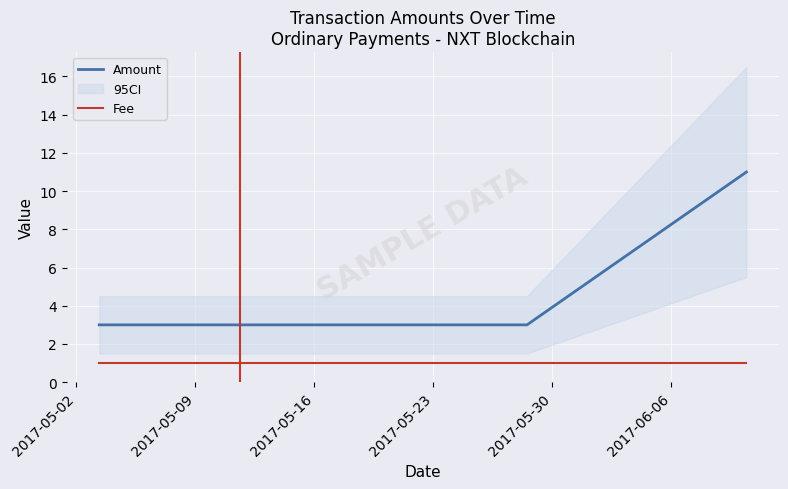

What is the minimum value shown in the chart?

1